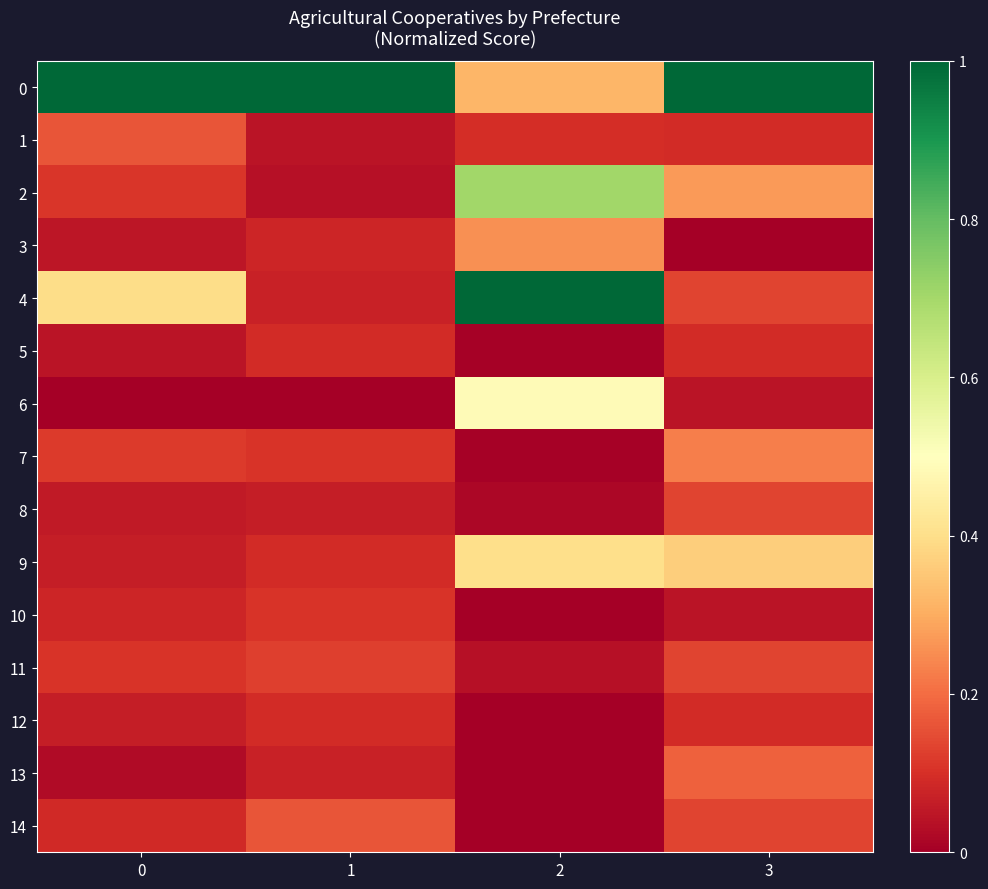

Reading left to right, extract all data points from this chart.

0: 0=1.0	1=1.0	2=0.3	3=1.0
1: 0=0.2	1=0.0	2=0.1	3=0.1
2: 0=0.1	1=0.0	2=0.7	3=0.3
3: 0=0.1	1=0.1	2=0.3	3=0.0
4: 0=0.4	1=0.1	2=1.0	3=0.1
5: 0=0.0	1=0.1	2=0.0	3=0.1
6: 0=0.0	1=0.0	2=0.5	3=0.0
7: 0=0.1	1=0.1	2=0.0	3=0.2
8: 0=0.1	1=0.1	2=0.0	3=0.1
9: 0=0.1	1=0.1	2=0.4	3=0.4
10: 0=0.1	1=0.1	2=0.0	3=0.0
11: 0=0.1	1=0.1	2=0.0	3=0.1
12: 0=0.1	1=0.1	2=0.0	3=0.1
13: 0=0.0	1=0.1	2=0.0	3=0.2
14: 0=0.1	1=0.2	2=0.0	3=0.1